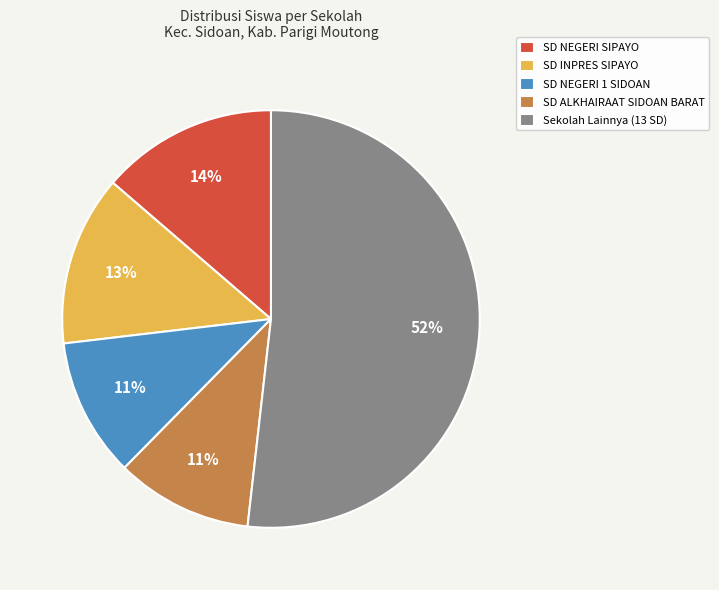

Which slice is the largest?

Sekolah Lainnya (13 SD)